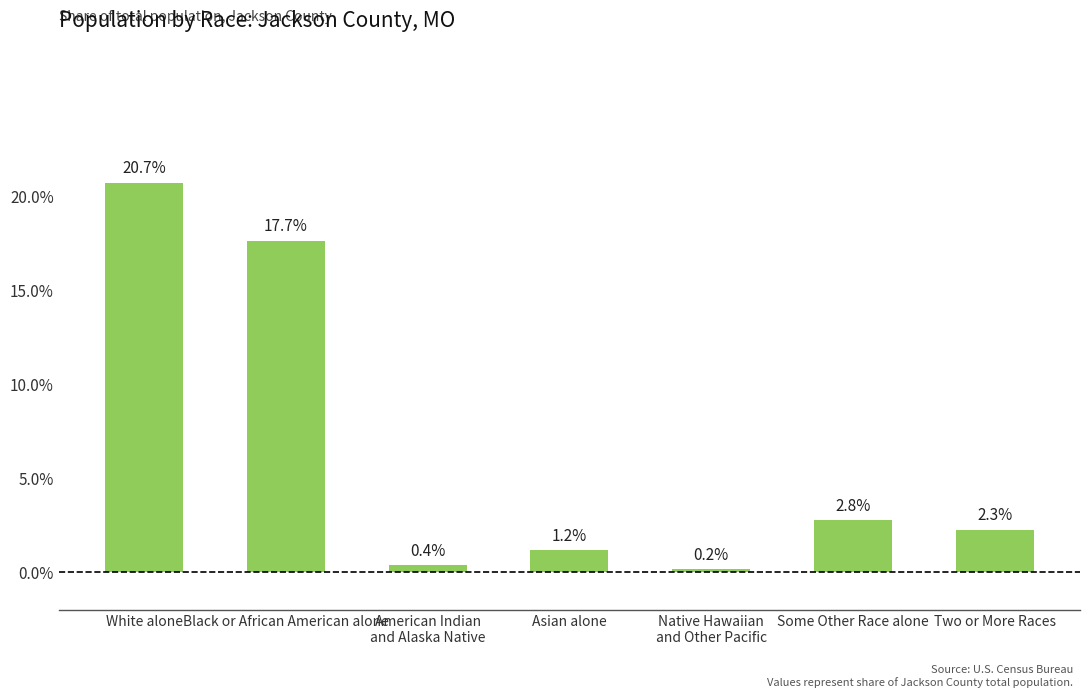

How many data points are above 2?

4